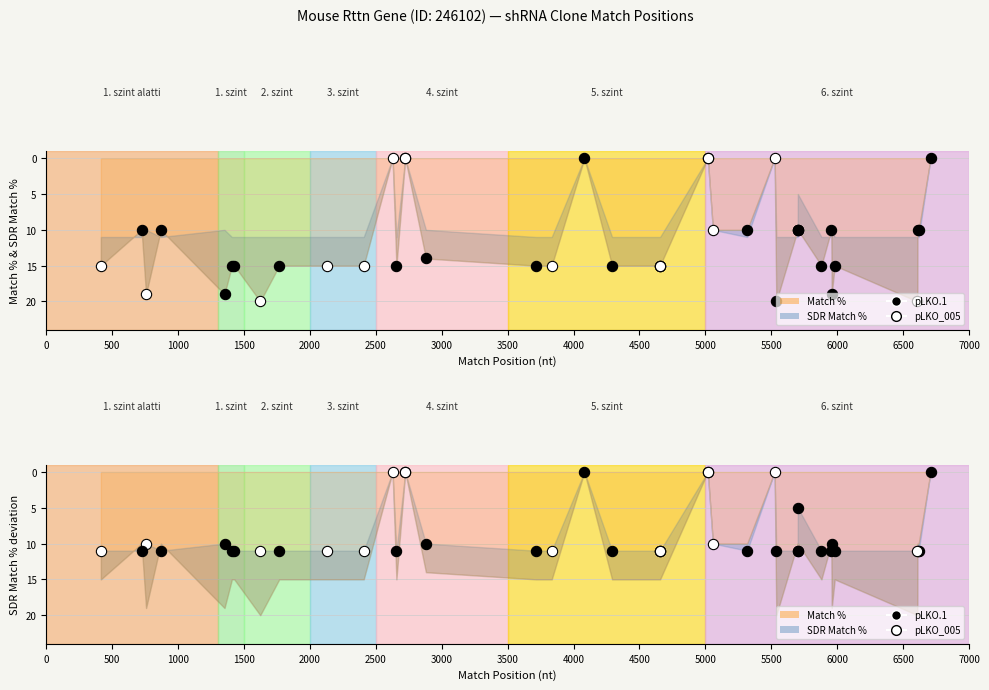

Which series has the largest Y range (max minus min)?

Match %